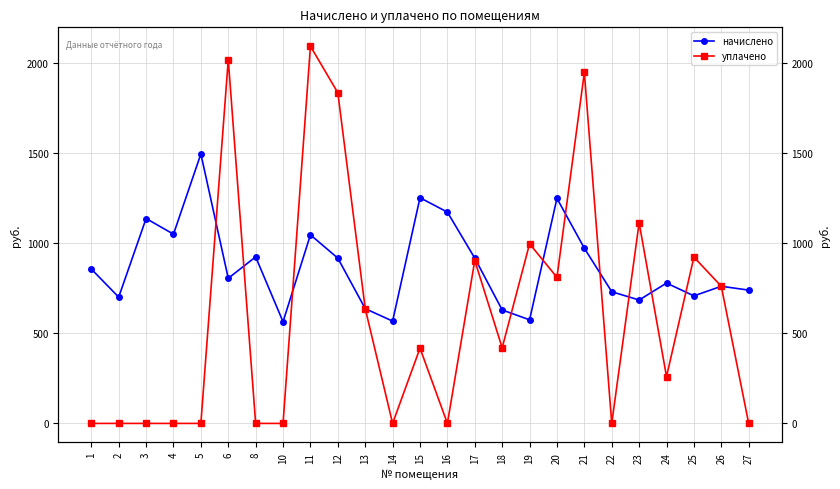

Where does the начислено series first go above 806?

1